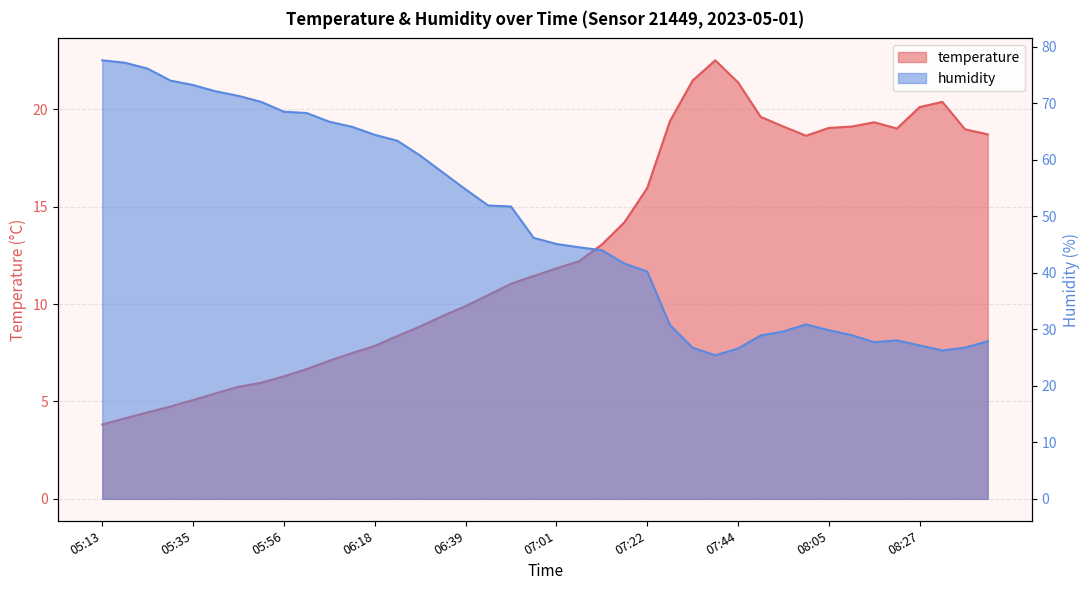

What is the label of the 21st point from the right?

06:56